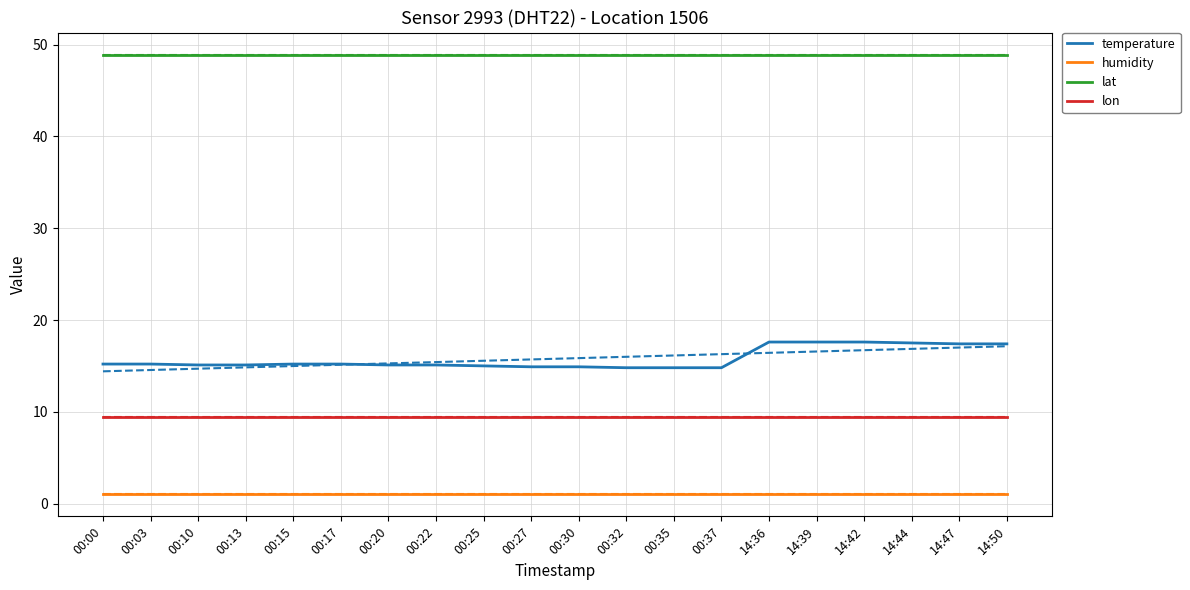

Rank the series at 14:44 from highest to lowest value.

lat, temperature, lon, humidity